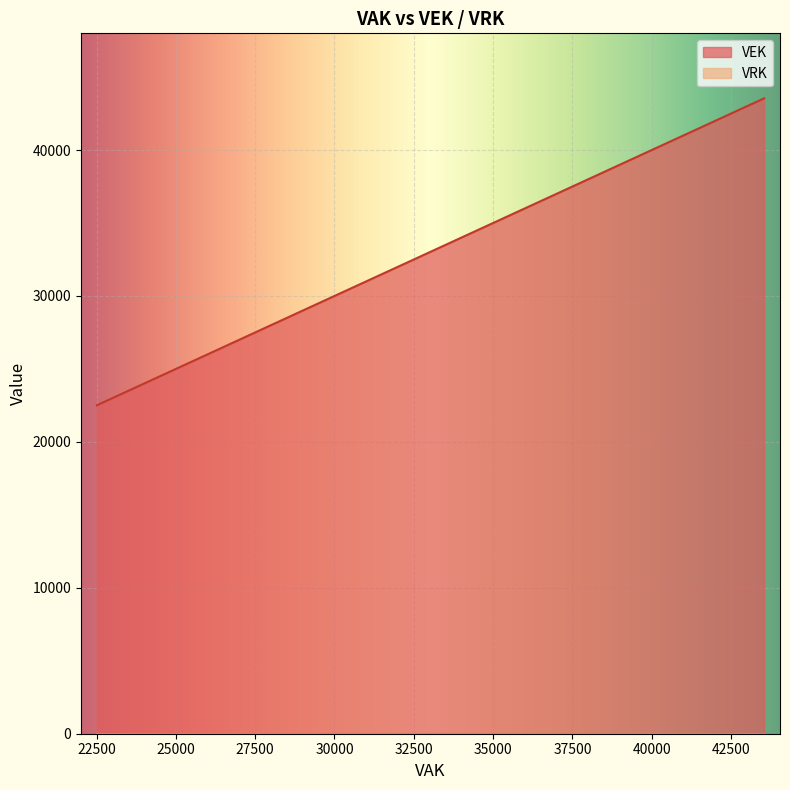

What are all the series names shown in the legend?

VEK, VRK